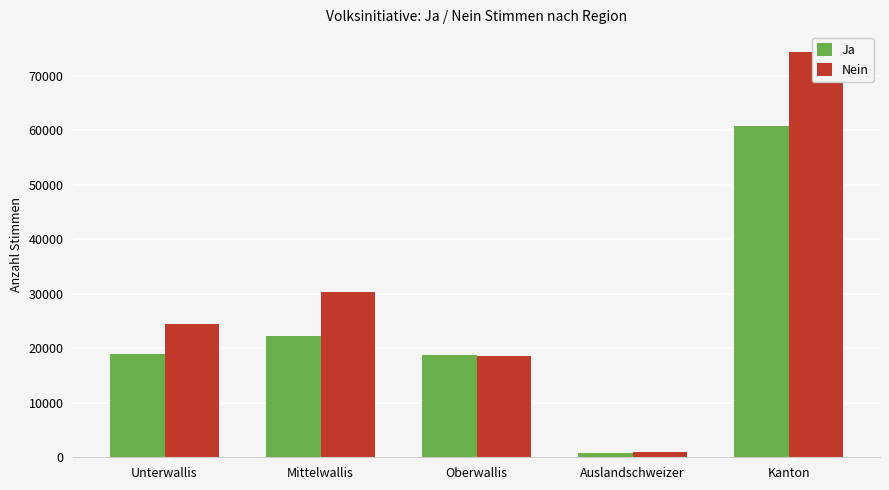

Rank the series by their average value, from lowest to highest.

Ja, Nein